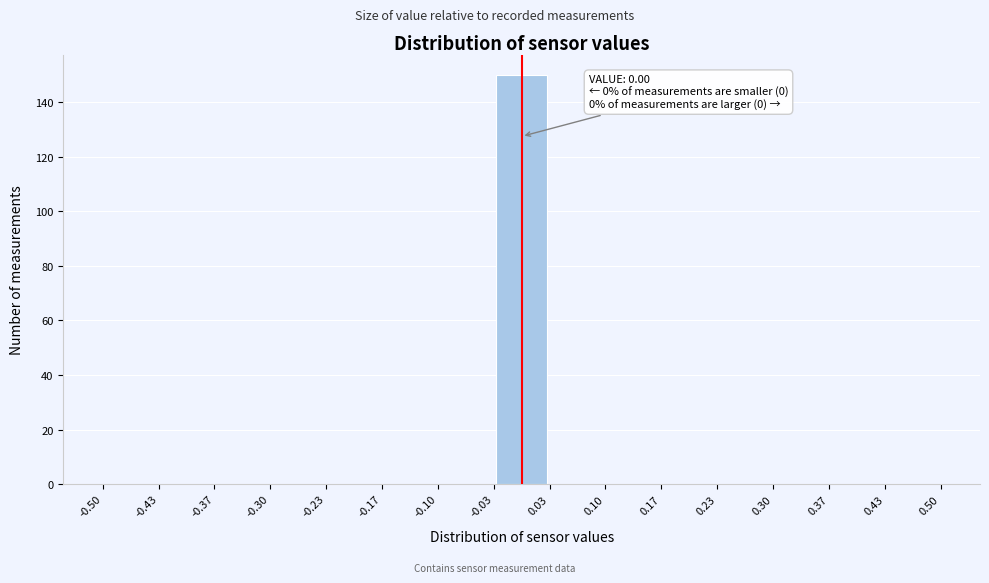

Over which range of the x-axis is the bar tallest?

-0.03 to 0.03